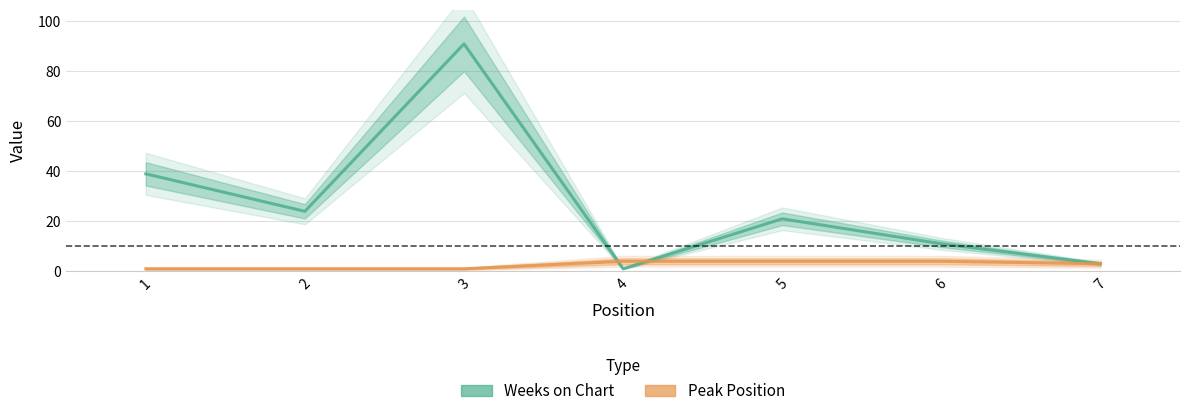

Which series changed the most between 1 and 4?

Weeks on Chart